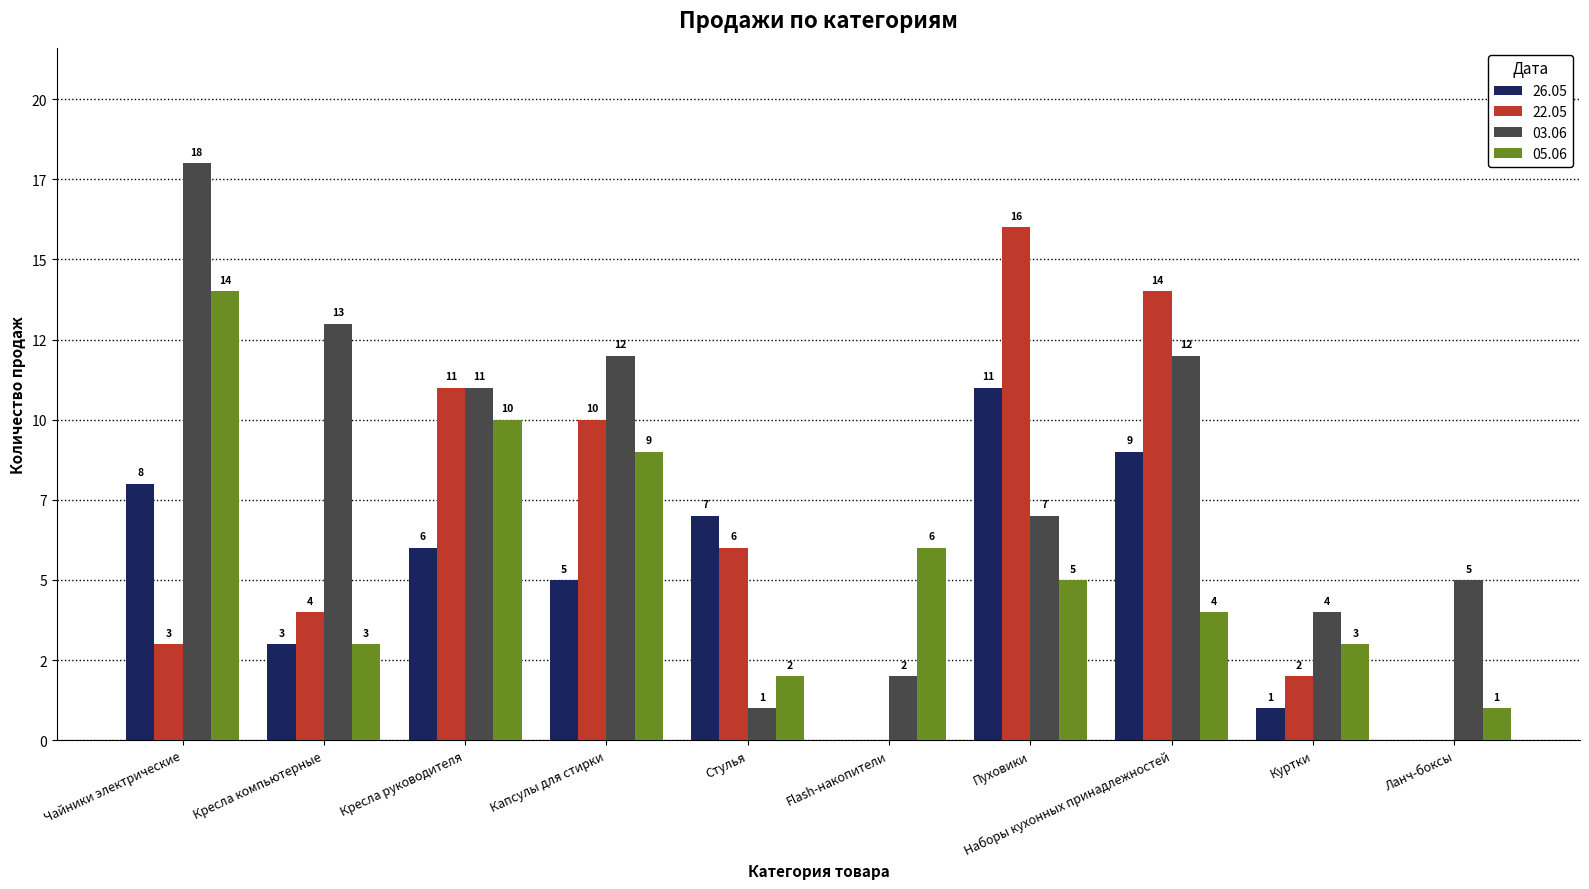

The 22.05 series shows 16 at Пуховики. True or false?

True